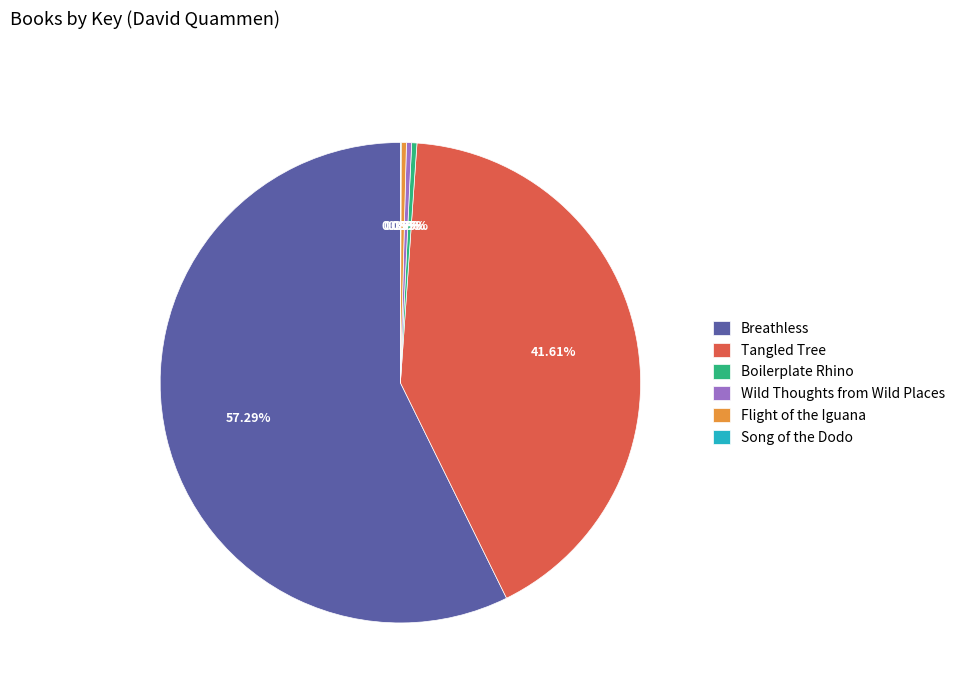

Combined, do Flight of the Iguana and Boilerplate Rhino account for over 50%?

No